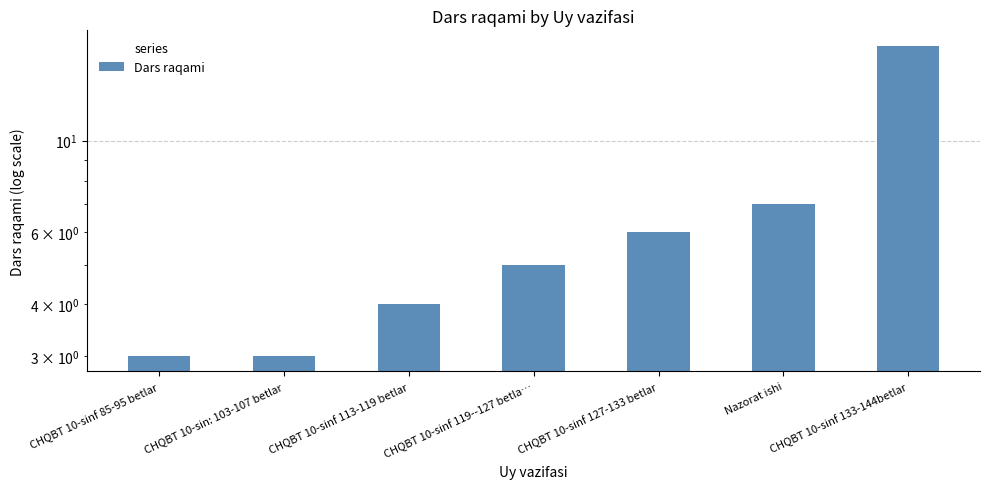

Rank the categories by value from highest to lowest.

CHQBT 10-sinf 133-144betlar, Nazorat ishi, CHQBT 10-sinf 127-133 betlar, CHQBT 10-sinf 119--127 betla…, CHQBT 10-sinf 113-119 betlar, CHQBT 10-sinf 85-95 betlar, CHQBT 10-sin: 103-107 betlar